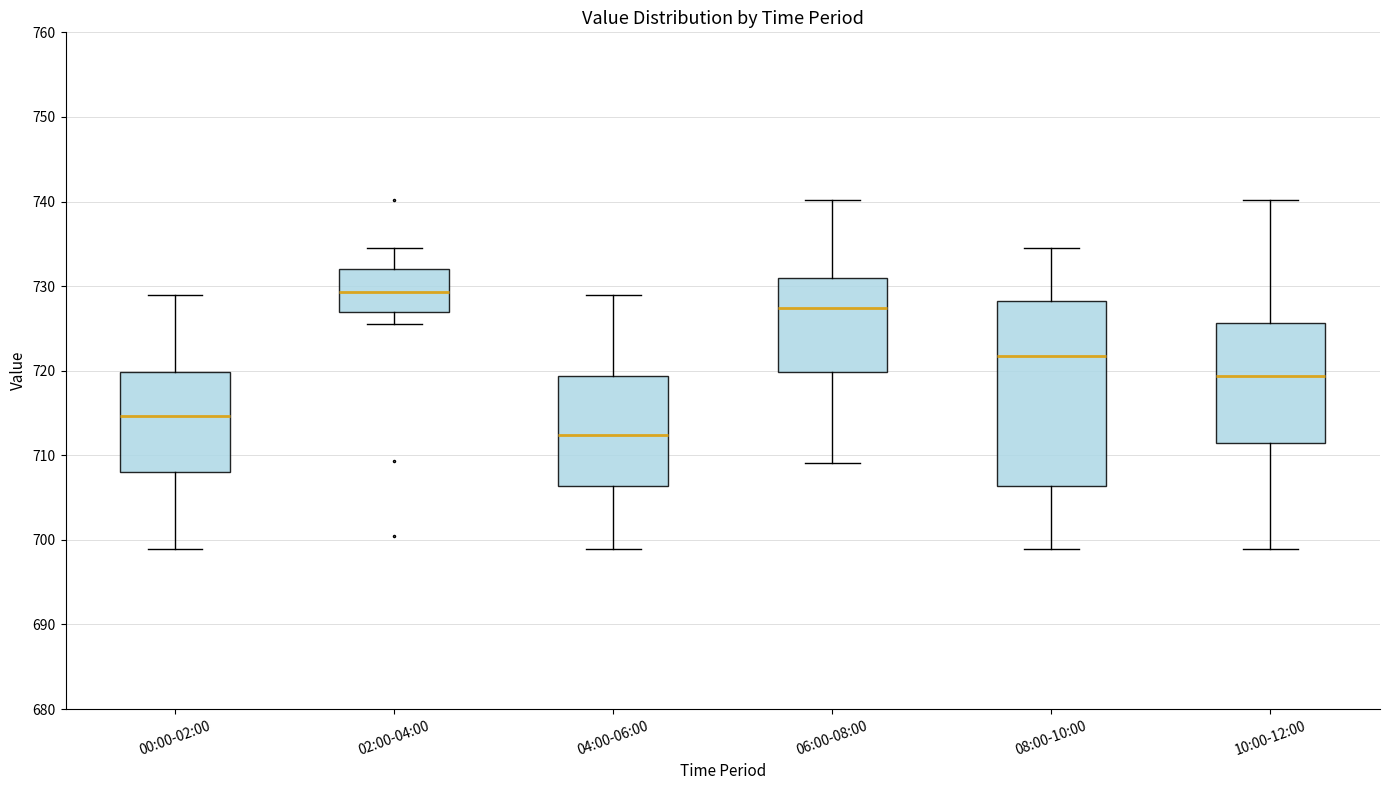

Which box has the lowest median line?

04:00-06:00